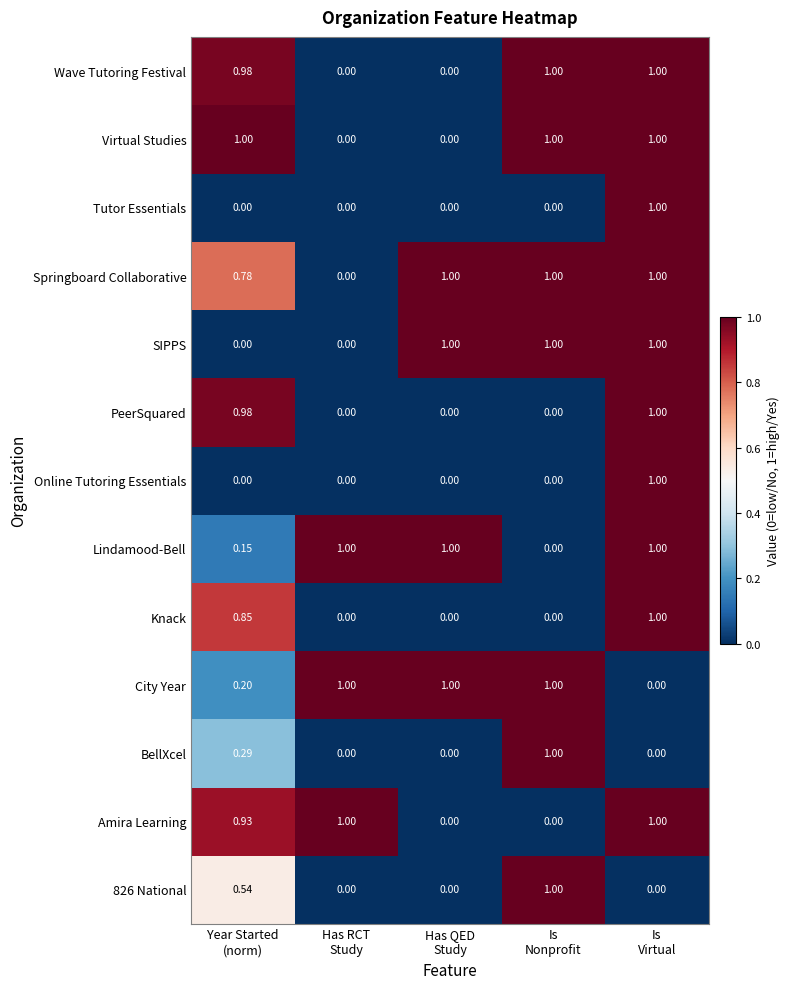

Which series has the largest total across all categories?

Springboard Collaborative